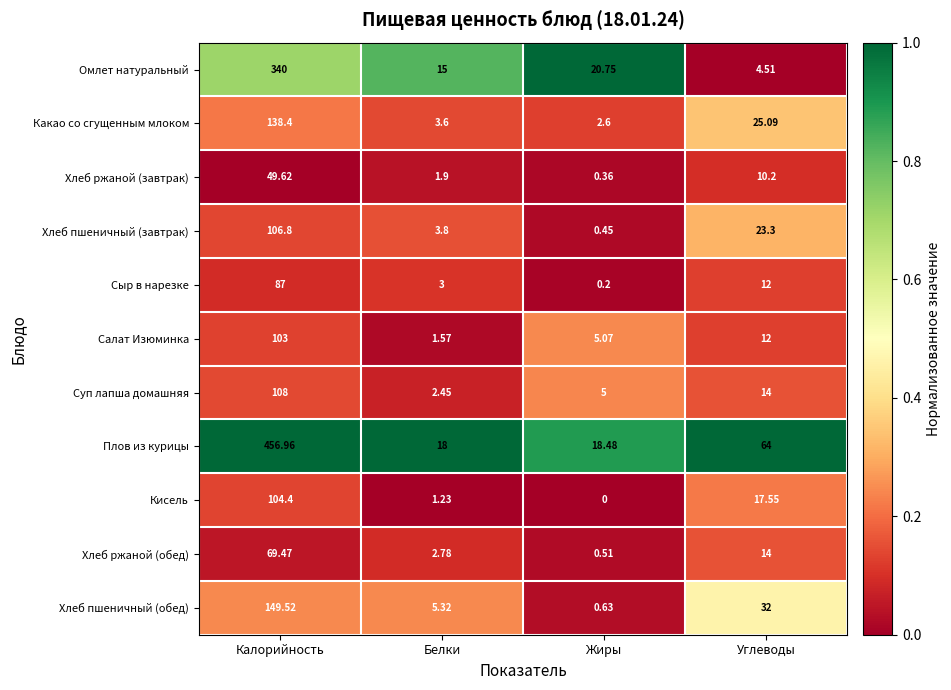

At which category is the sum across all series the highest?

Калорийность